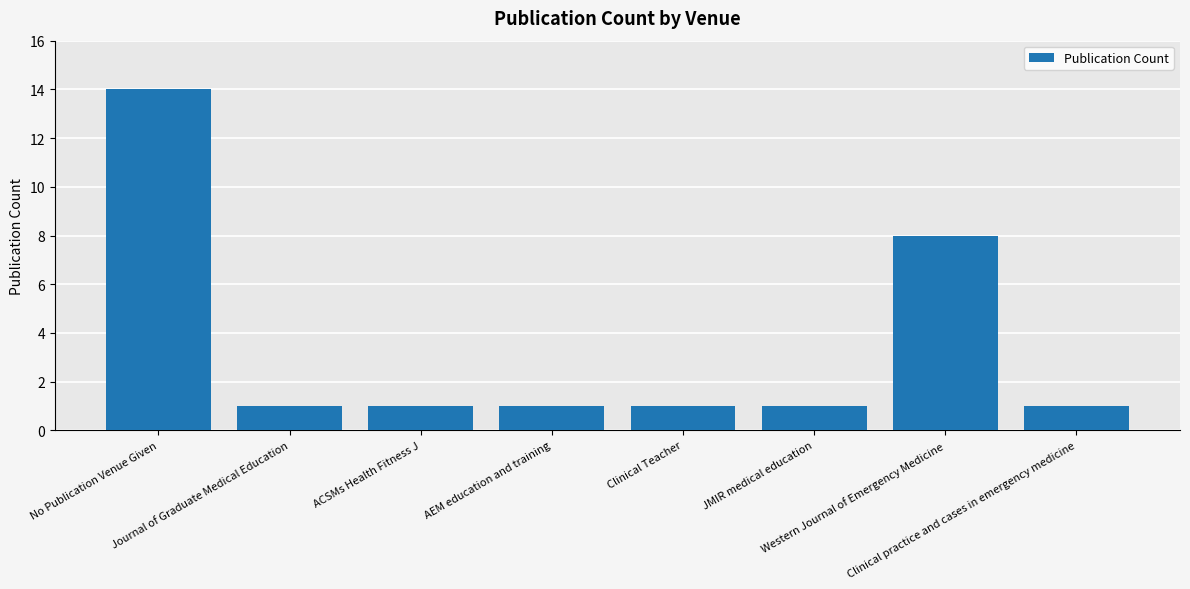

What is the difference between the maximum and second lowest values?

13